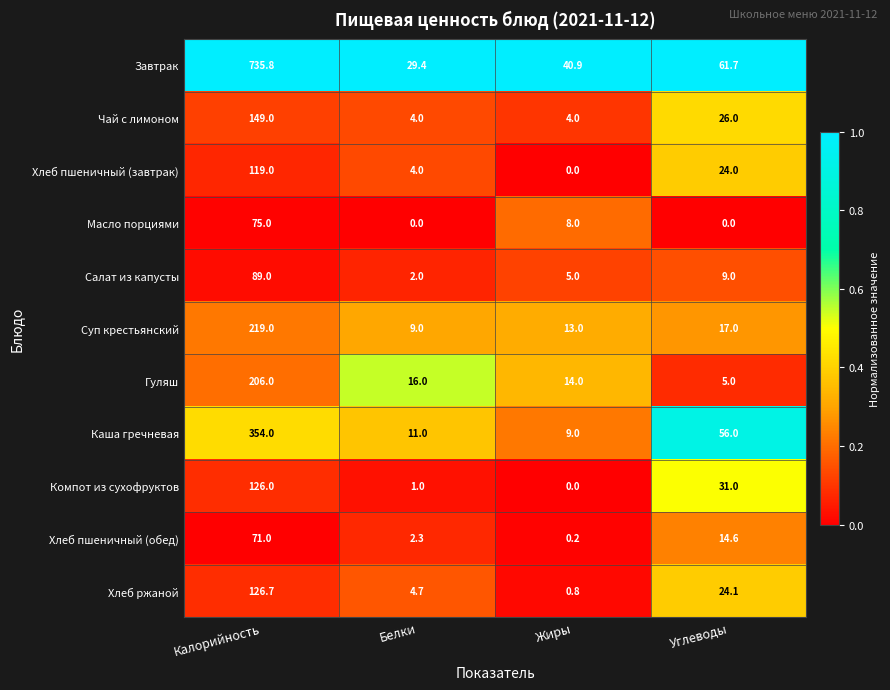

List the series in order of their peak value, lowest first.

Хлеб пшеничный (обед), Масло порциями, Салат из капусты, Хлеб пшеничный (завтрак), Компот из сухофруктов, Хлеб ржаной, Чай с лимоном, Гуляш, Суп крестьянский, Каша гречневая, Завтрак